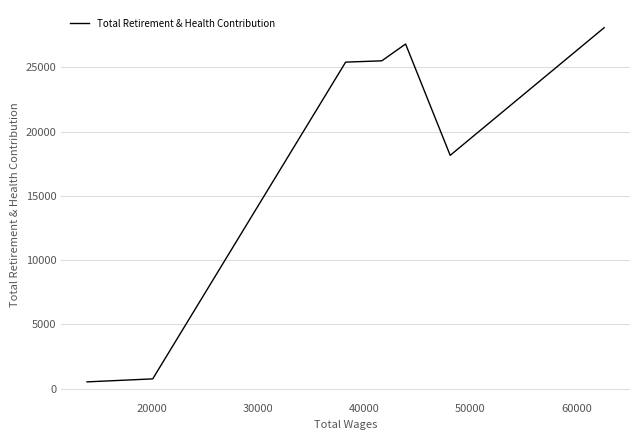

What is the difference between the maximum and minimum values?

27562